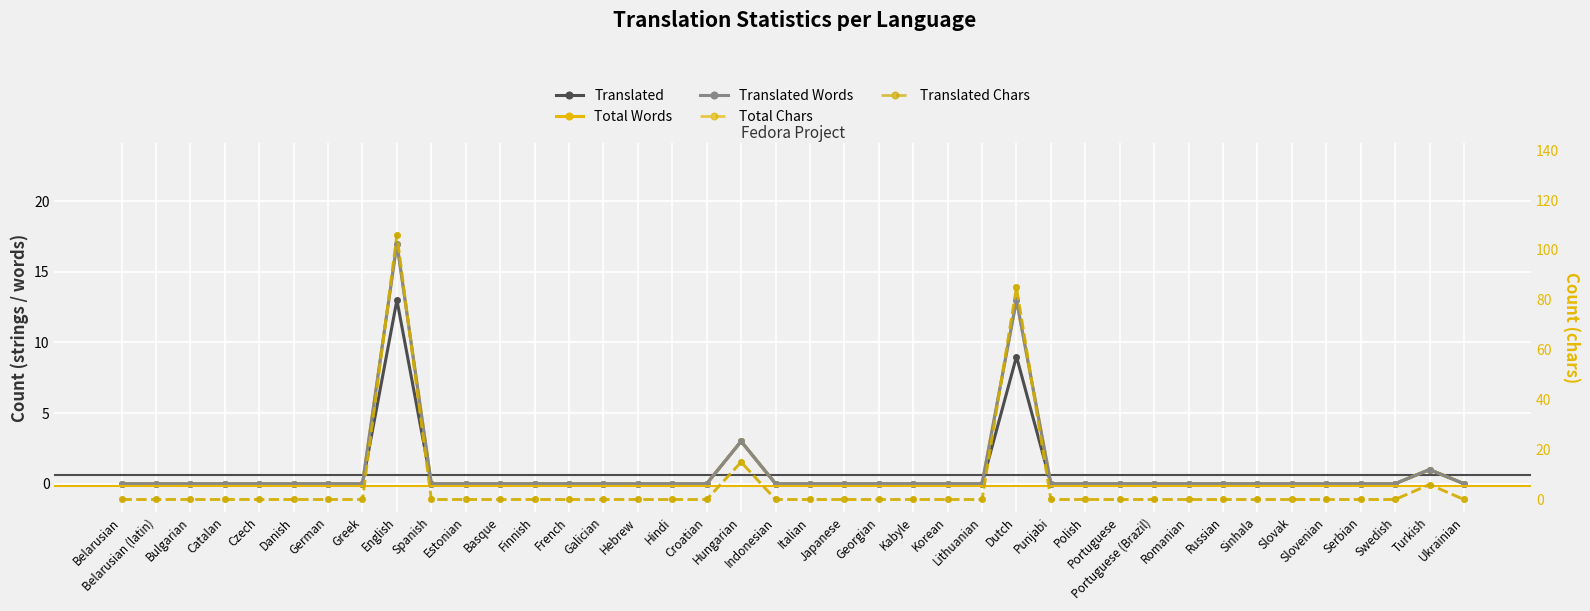

Which label corresponds to the largest value in the chart?

English